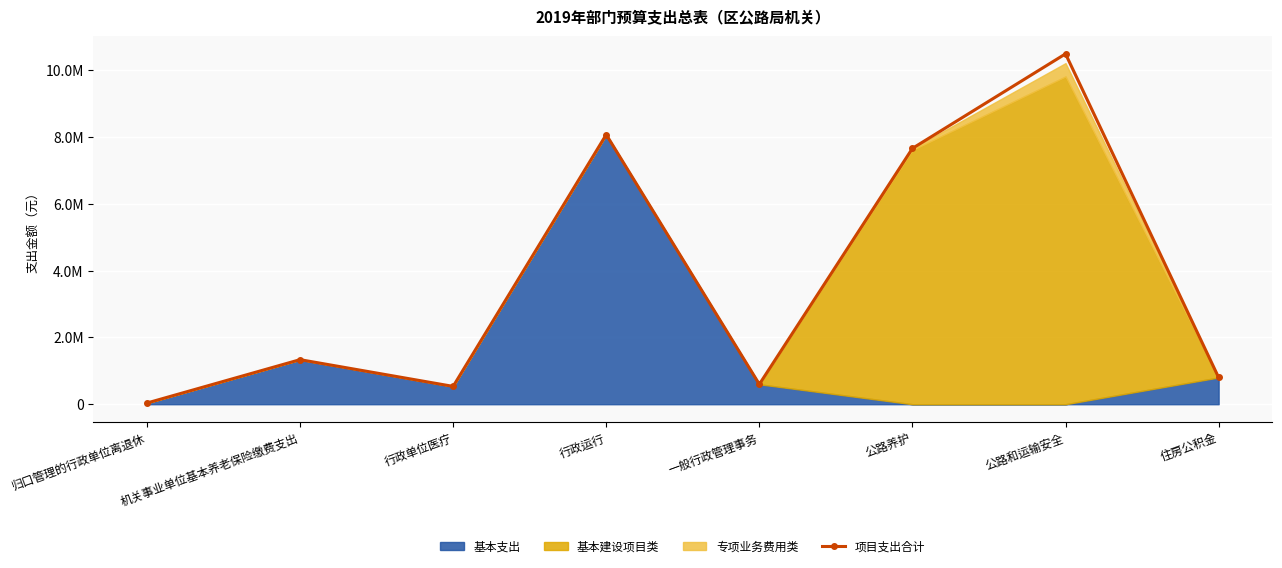

True or false: there are more than 1 points higher than both neighbors.

True